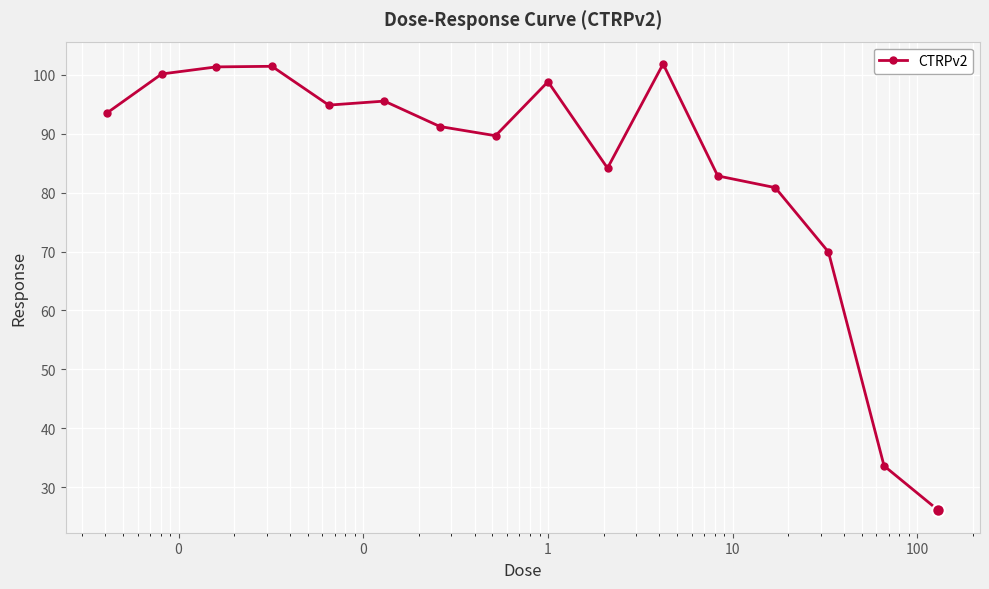

What is the difference between the maximum and second lowest values?

68.1